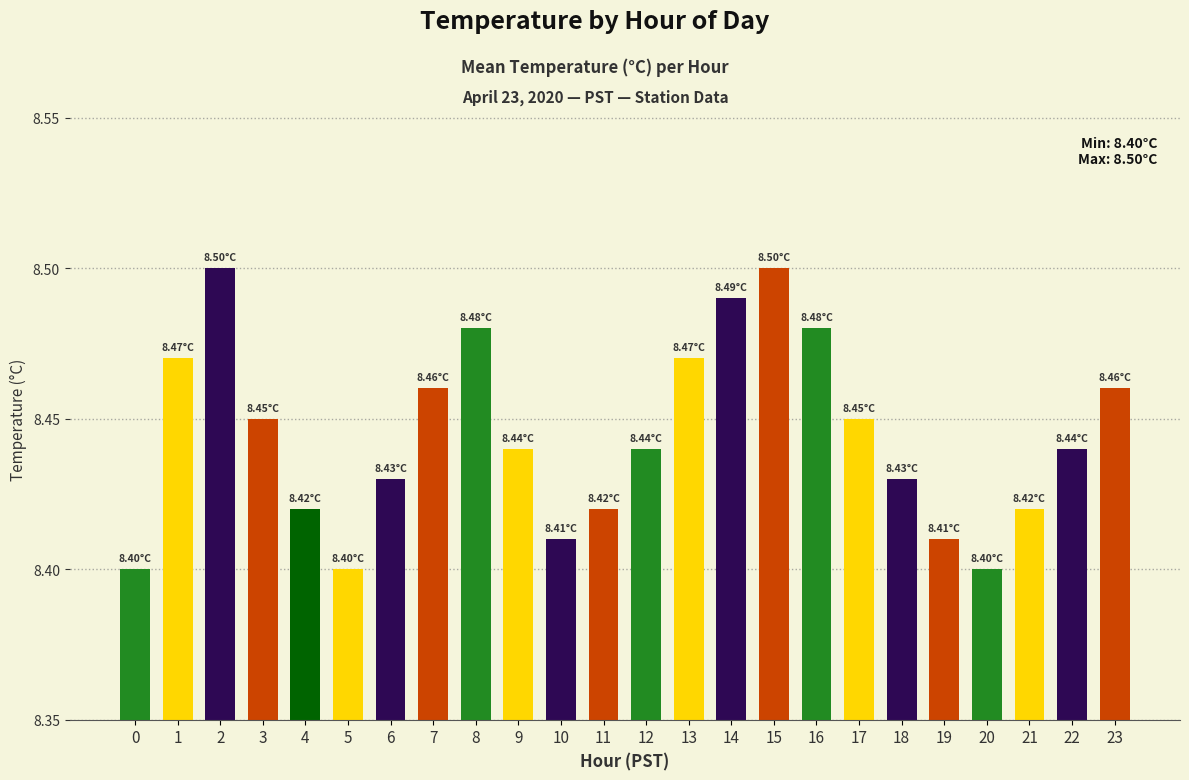

What is the sum of the values at 14 and 4?

16.9